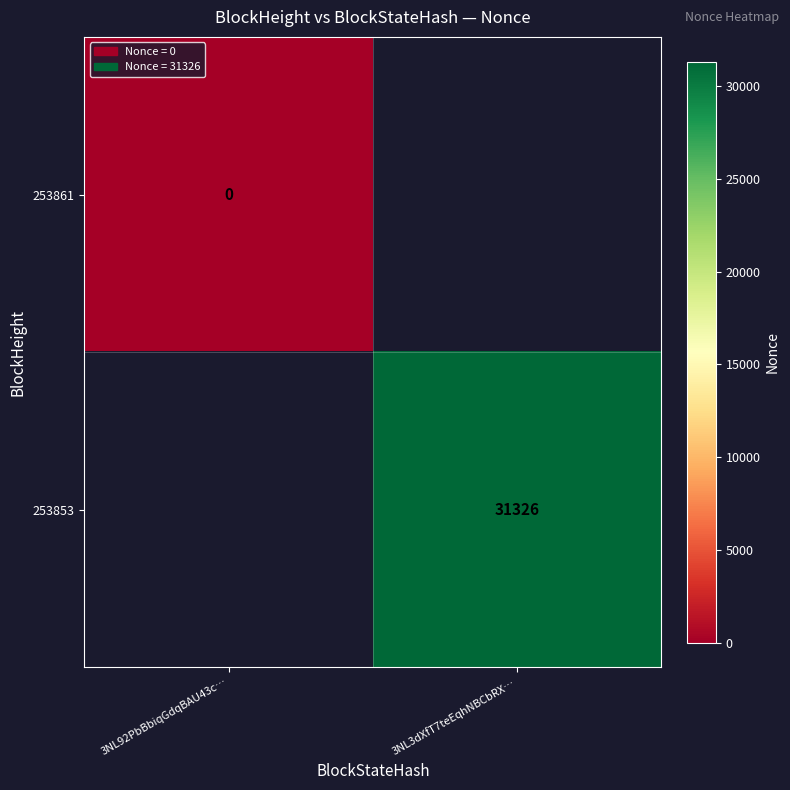

Which label corresponds to the largest value in the chart?

3NL3dXfT7teEqhNBCbRX…